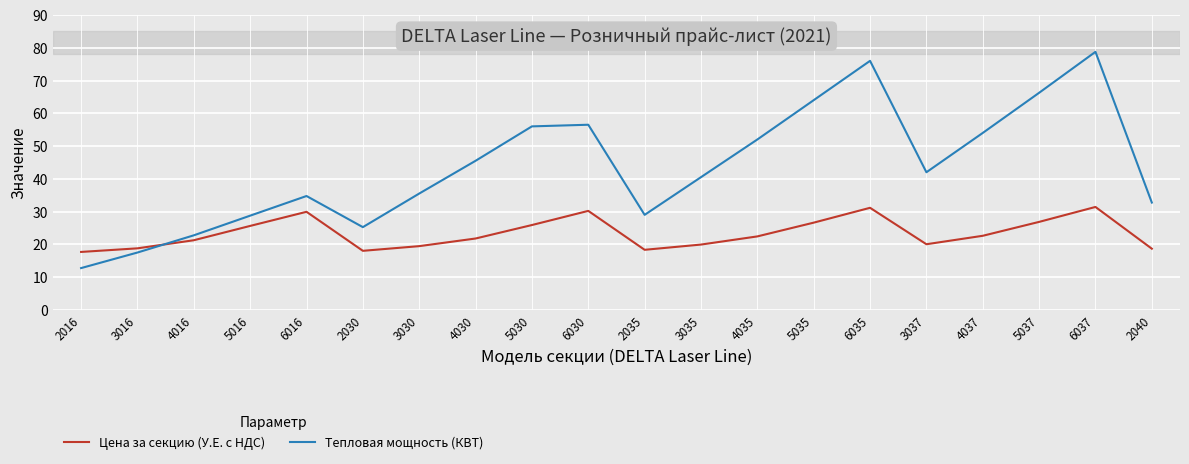

What position from the left is 4030?

8